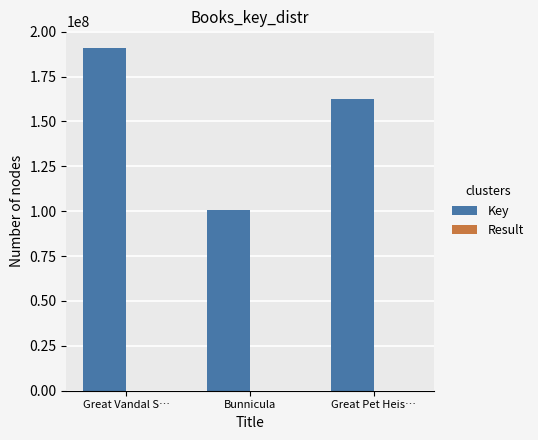

Which series has the widest spread of values?

Key